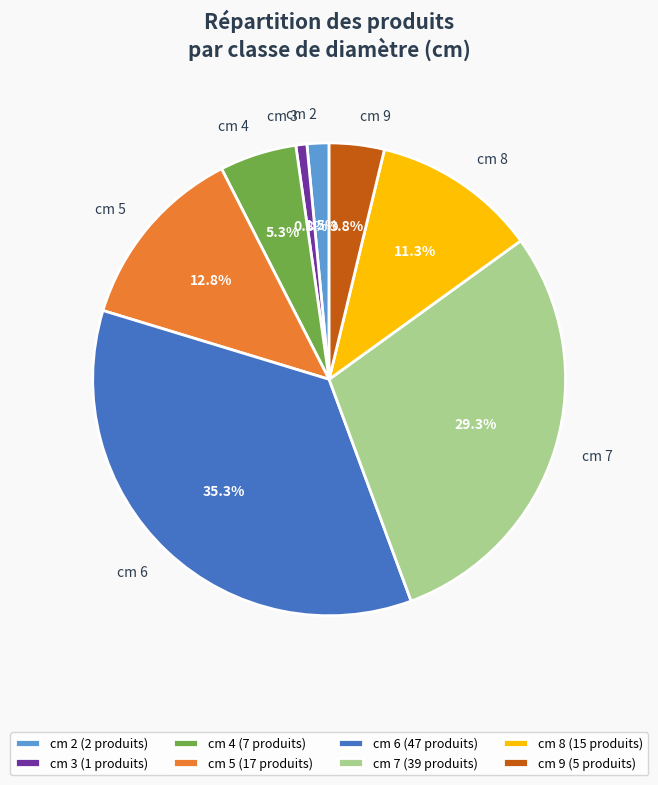

How many segments does this pie chart have?

8